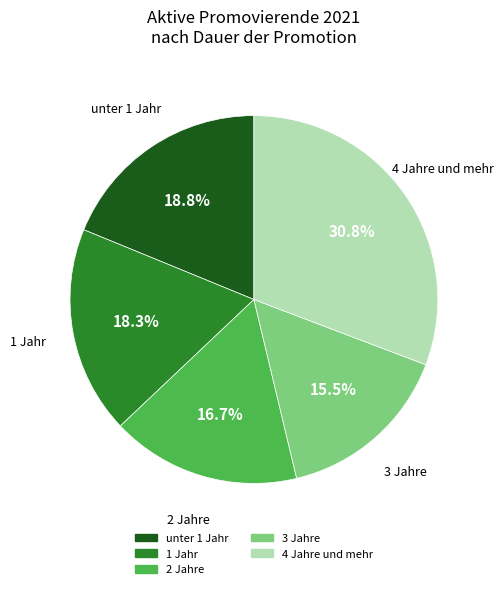

Does any single category account for the majority?

No